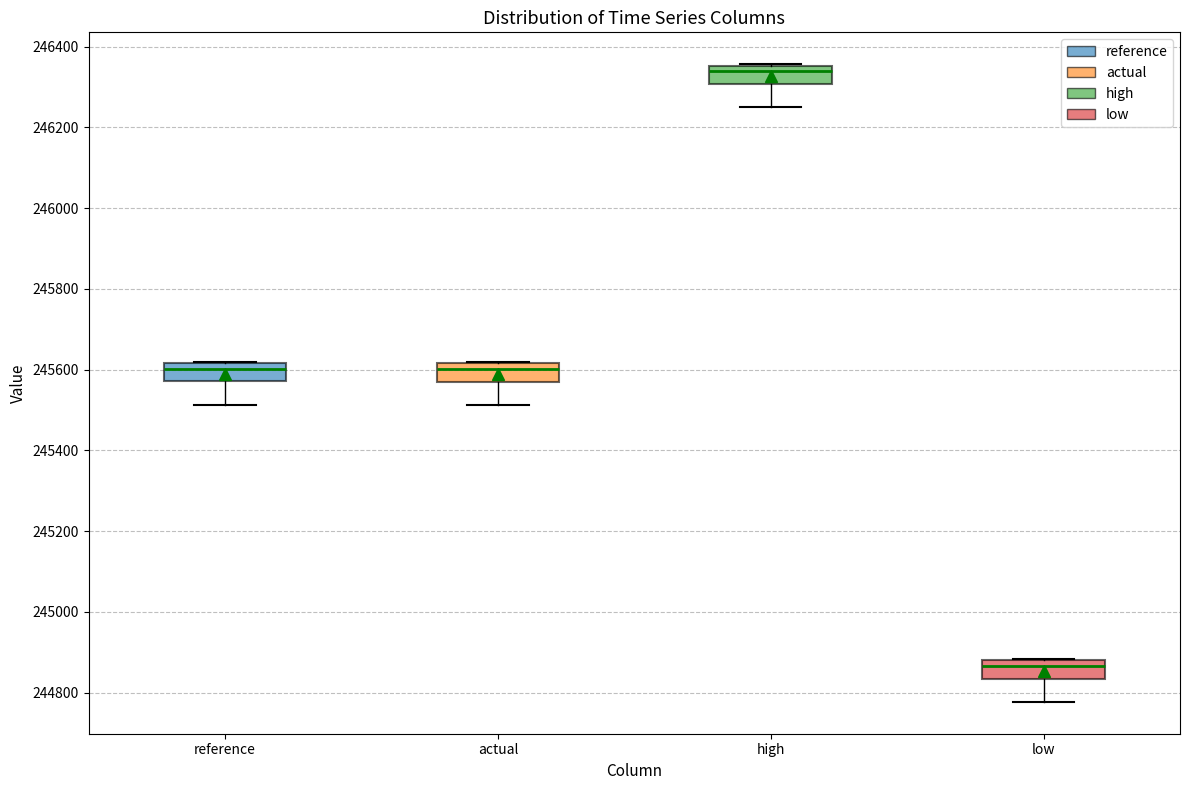

Which box has the lowest median line?

low